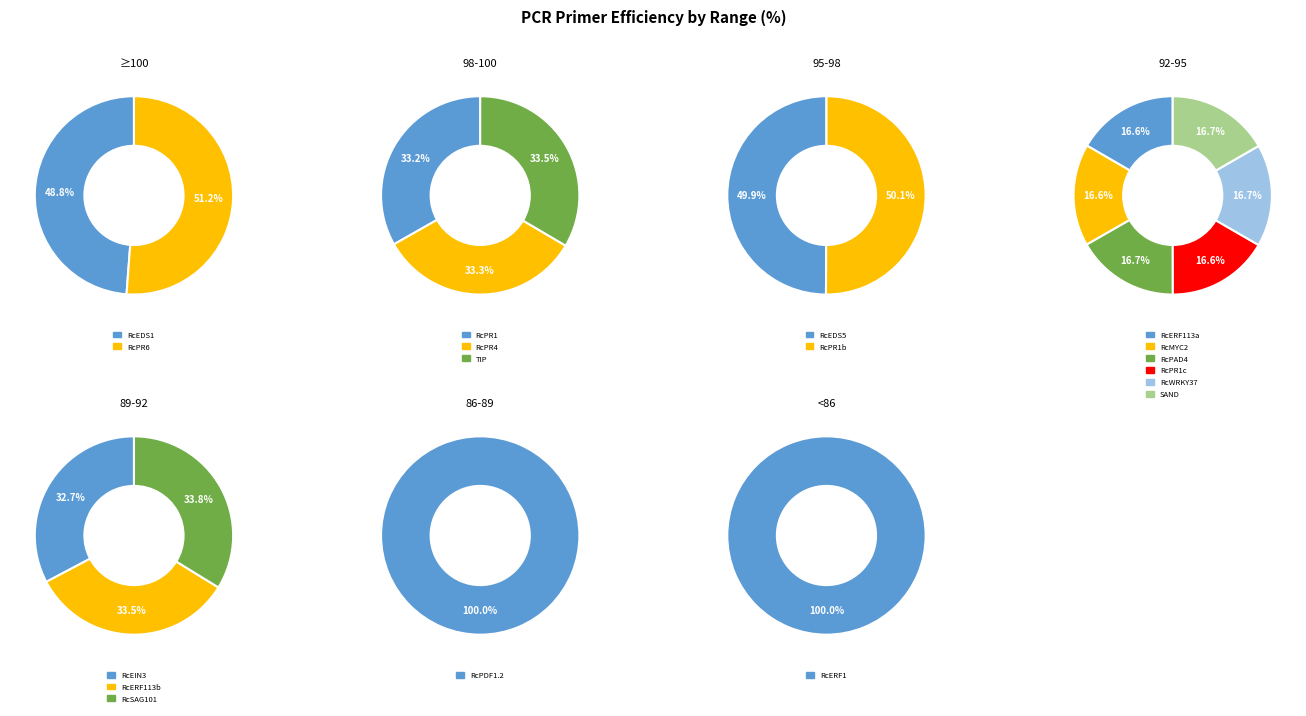

Which category has the smallest portion of the pie?

RcERF1